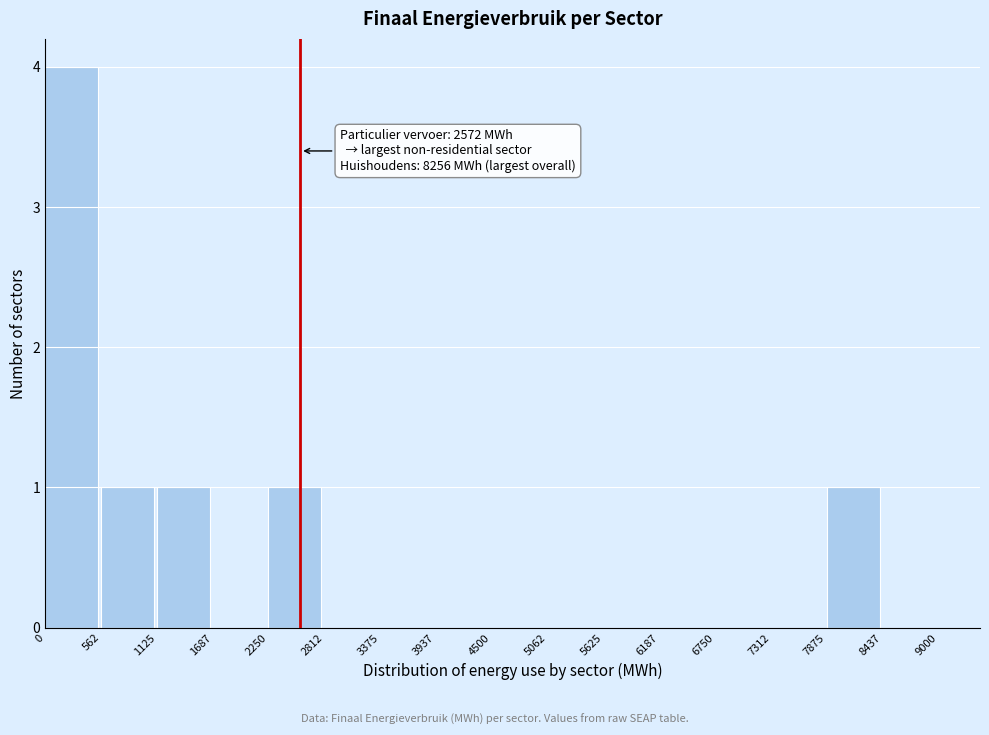

Over which range of the x-axis is the bar tallest?

0 to 562